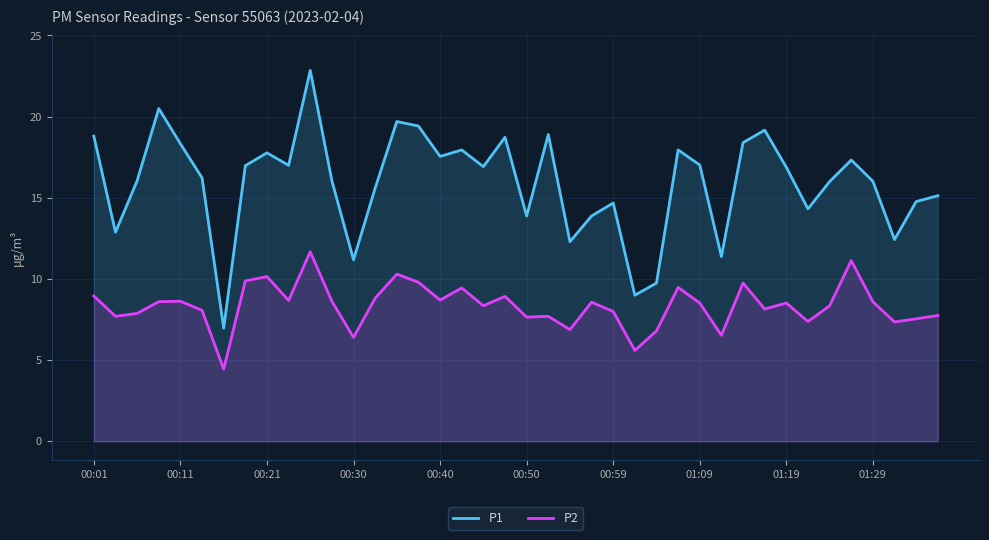

Reading right to left, list all the values displayed in this chart.

P1: 15.1	14.8	12.4	16.0	17.3	16.0	14.3	16.9	19.2	18.4	11.4	17.0	17.9	9.8	9.0	14.7	13.9	12.3	18.9	13.9	18.7	16.9	17.9	17.6	19.4	19.7	15.6	11.2	16.1	22.9	17.0	17.8	17.0	7.0	16.2	18.3	20.5	16.1	12.9	18.8
P2: 7.8	7.5	7.3	8.6	11.1	8.3	7.4	8.5	8.2	9.8	6.5	8.5	9.5	6.8	5.6	8.0	8.6	6.9	7.7	7.7	8.9	8.3	9.4	8.7	9.8	10.3	8.8	6.4	8.6	11.7	8.7	10.2	9.9	4.5	8.1	8.6	8.6	7.9	7.7	8.9